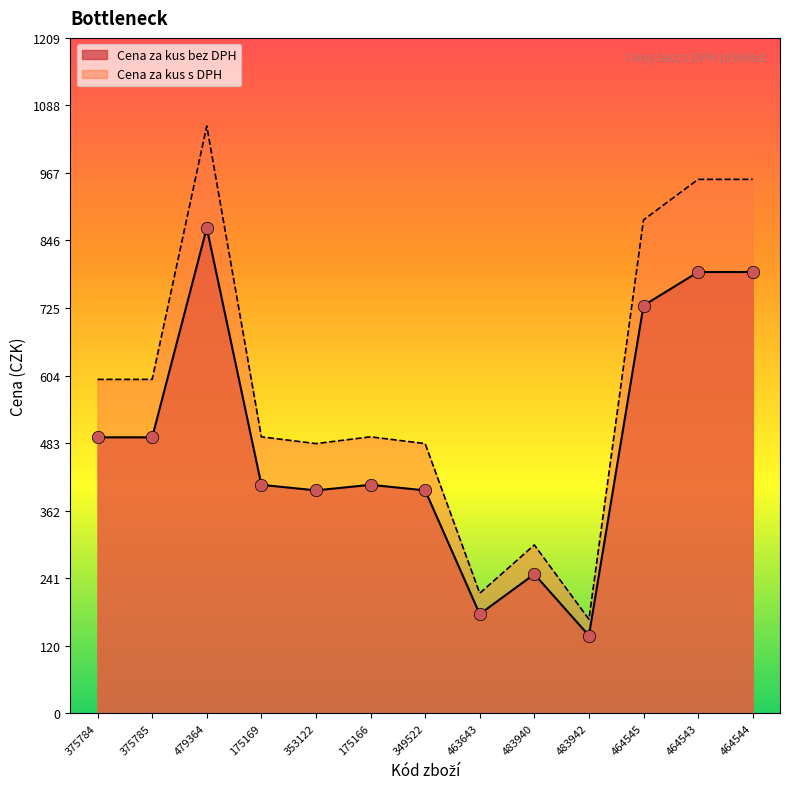

Which series reaches the minimum Y coordinate?

Cena za kus bez DPH